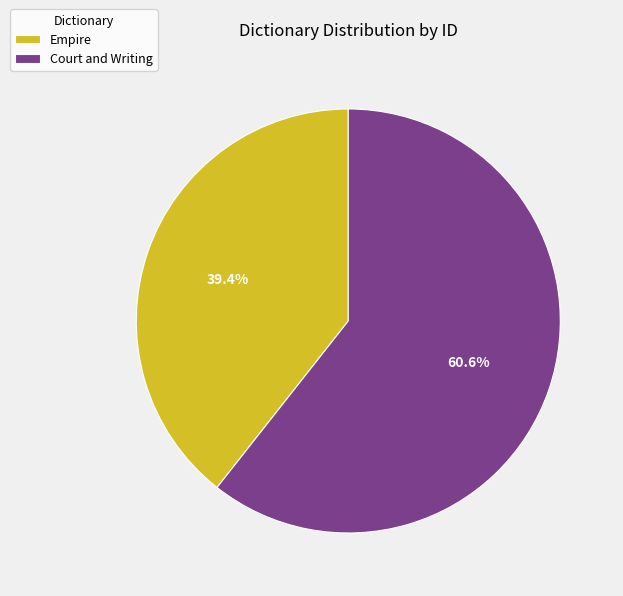

Between Empire and Court and Writing, which is larger?

Court and Writing